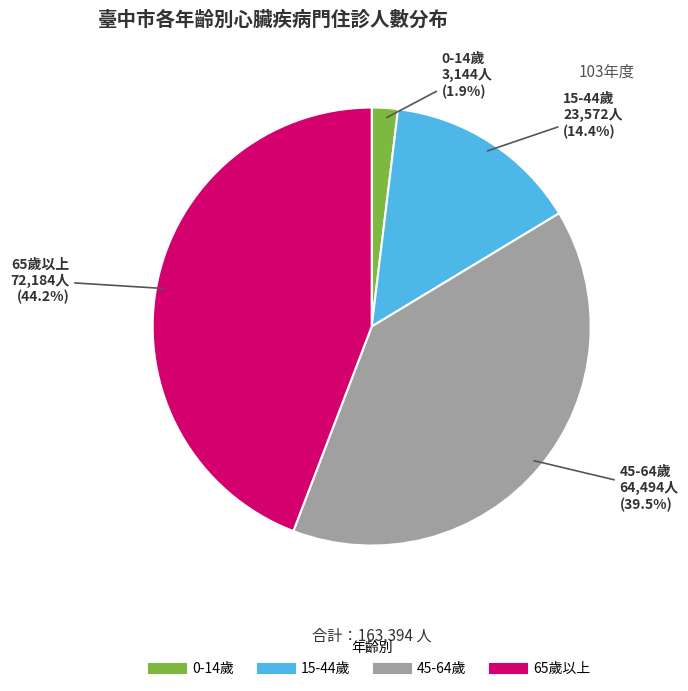

Which slice is the smallest?

0-14歲